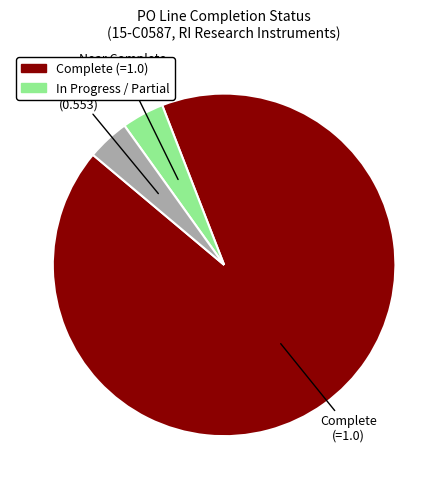

Is there any slice that represents more than half of the pie?

Yes